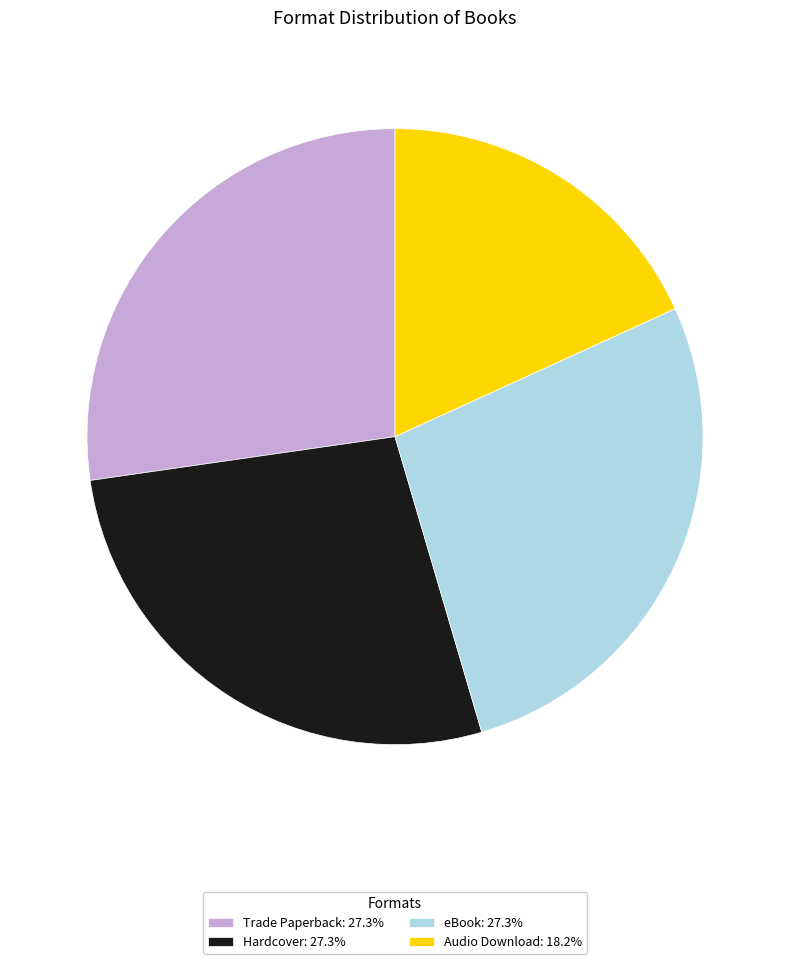

Does Audio Download account for over 50% of the chart?

No